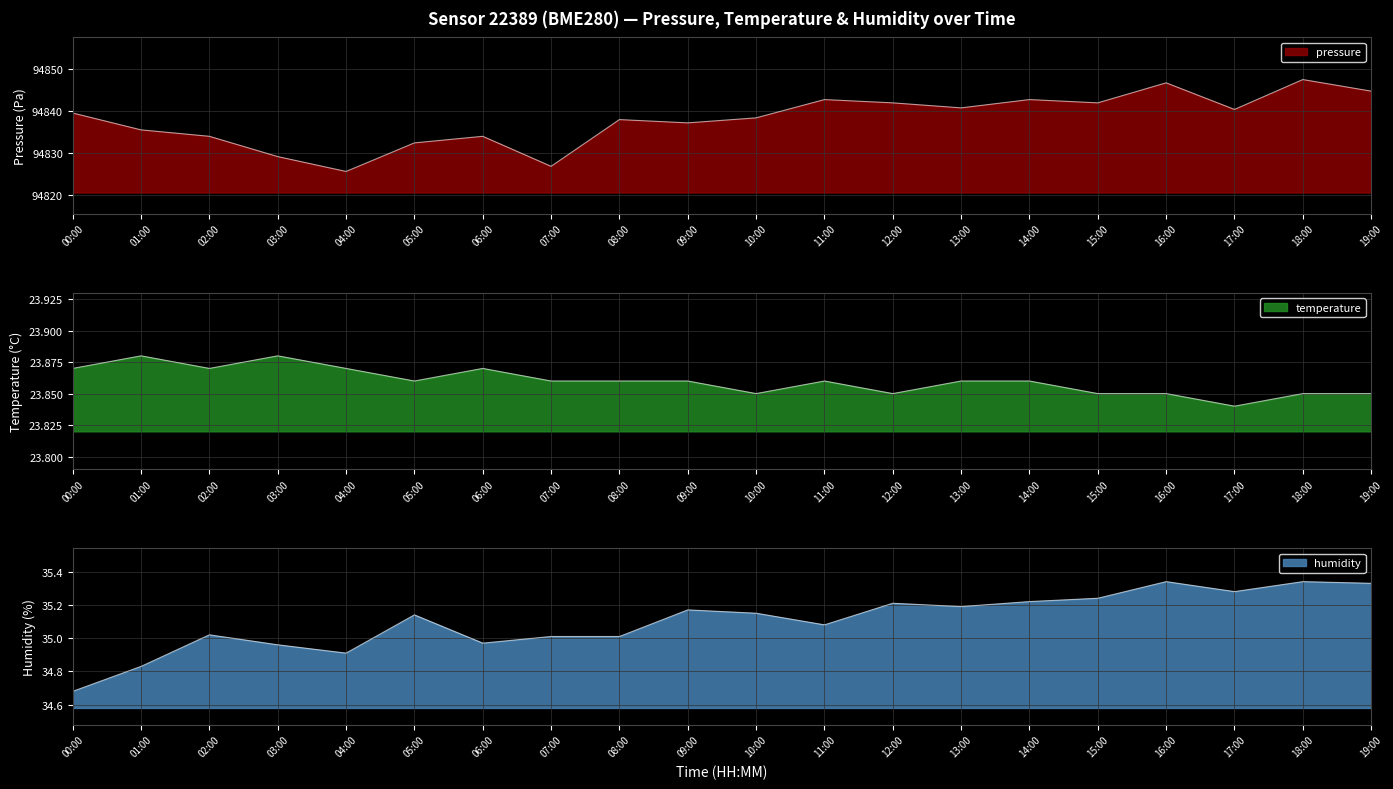

At which category does pressure reach its first local valley?

04:00